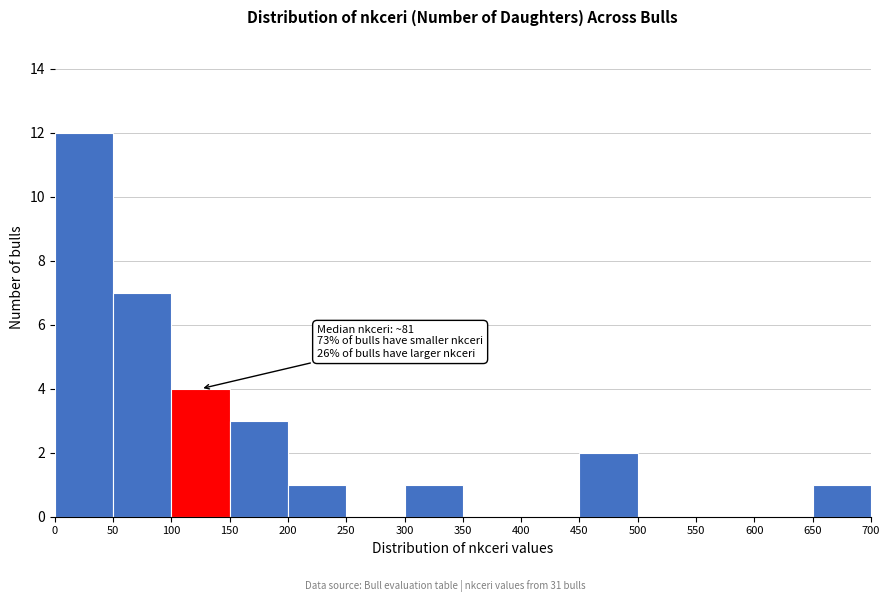

Which range on the x-axis has the tallest bar?

0 to 50